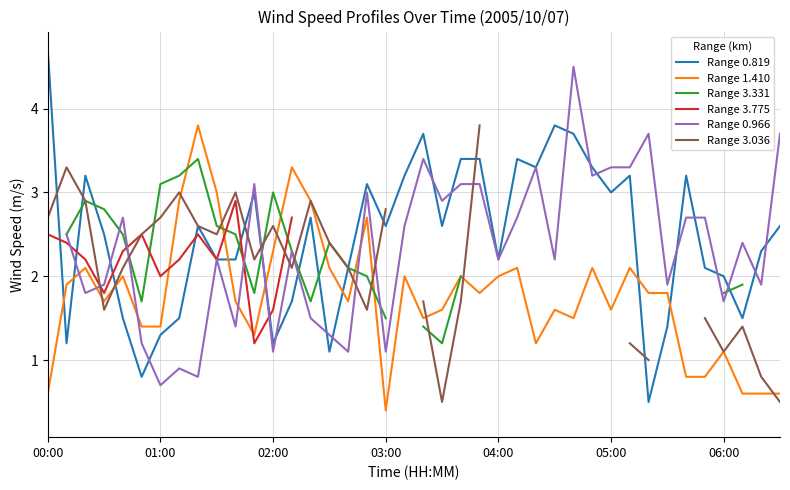

True or false: Range 3.775 and Range 3.331 cross at least once.

True